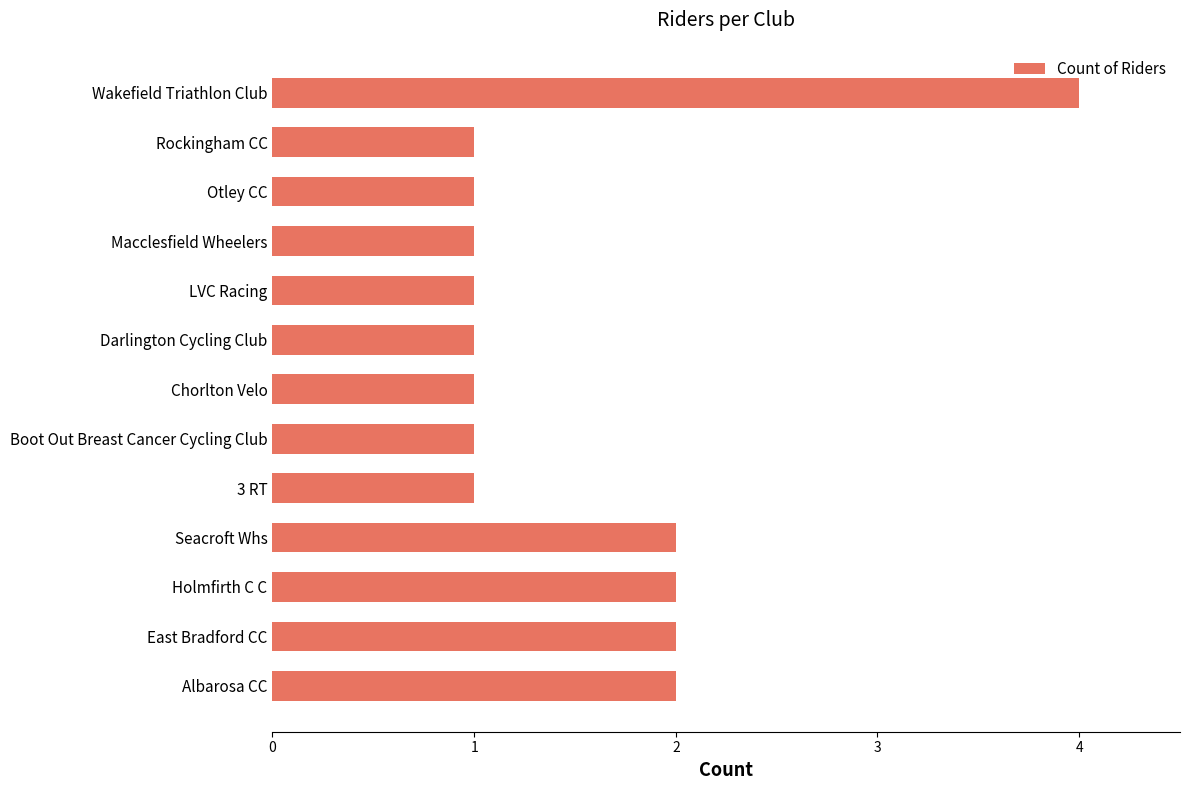

Are the bars grouped side by side (vs. stacked)?

No